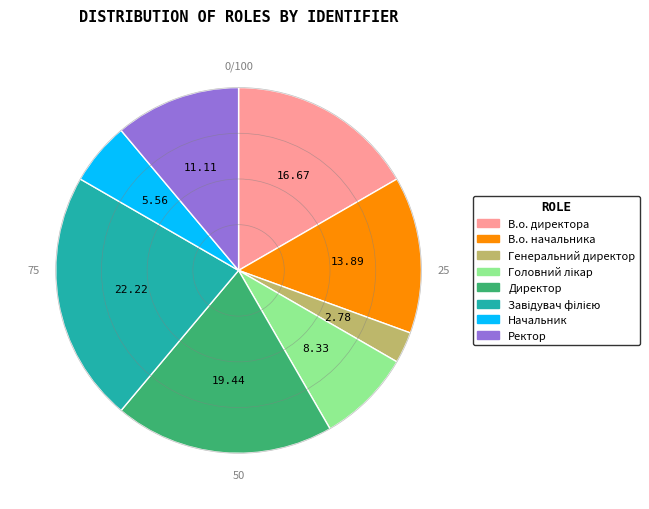

Which category has the smallest portion of the pie?

Генеральний директор